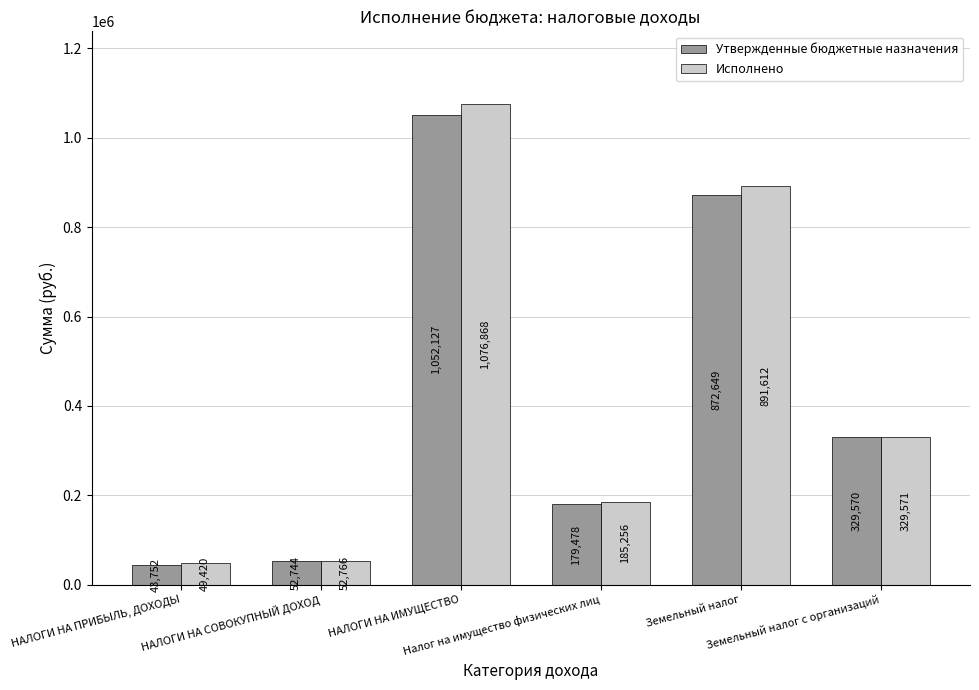

Where does the Исполнено series first go above 329570?

НАЛОГИ НА ИМУЩЕСТВО